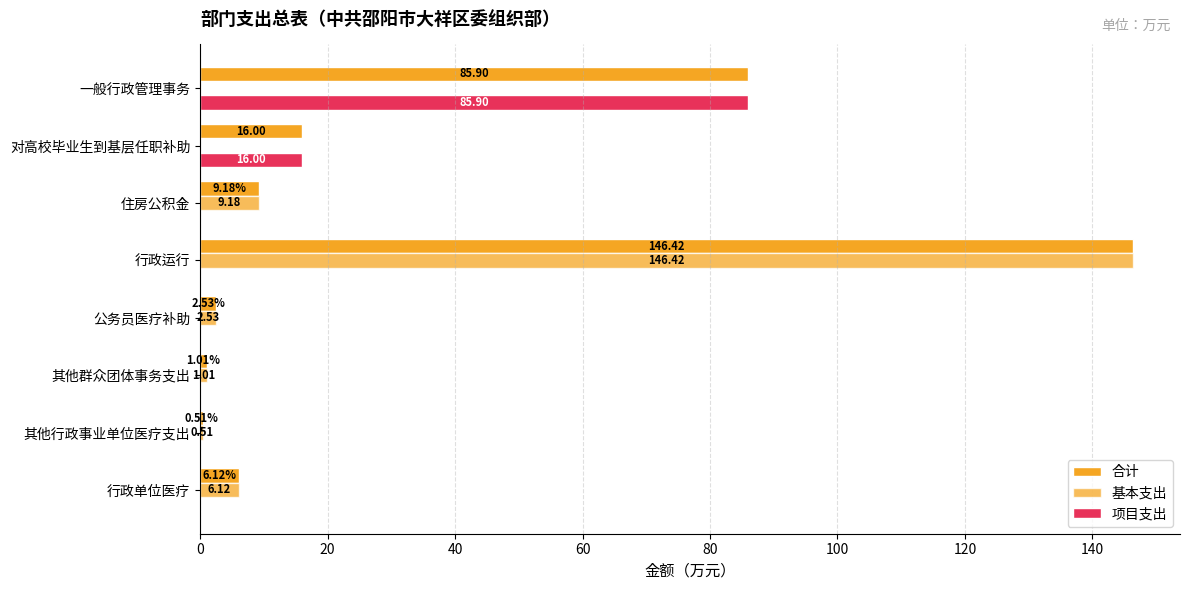

Count the number of data series in this chart.

3